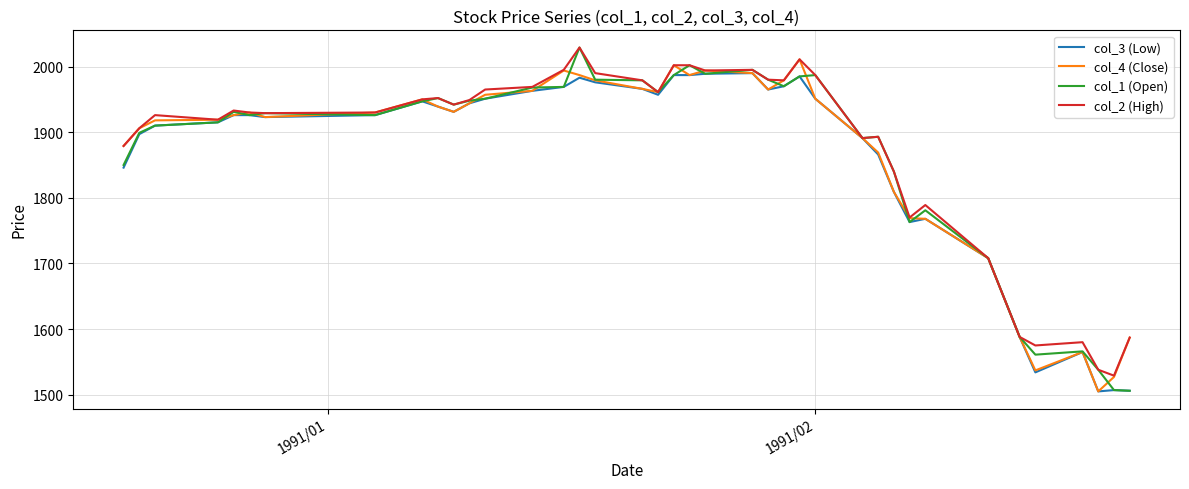

What is the maximum value for col_3 (Low)?

1990